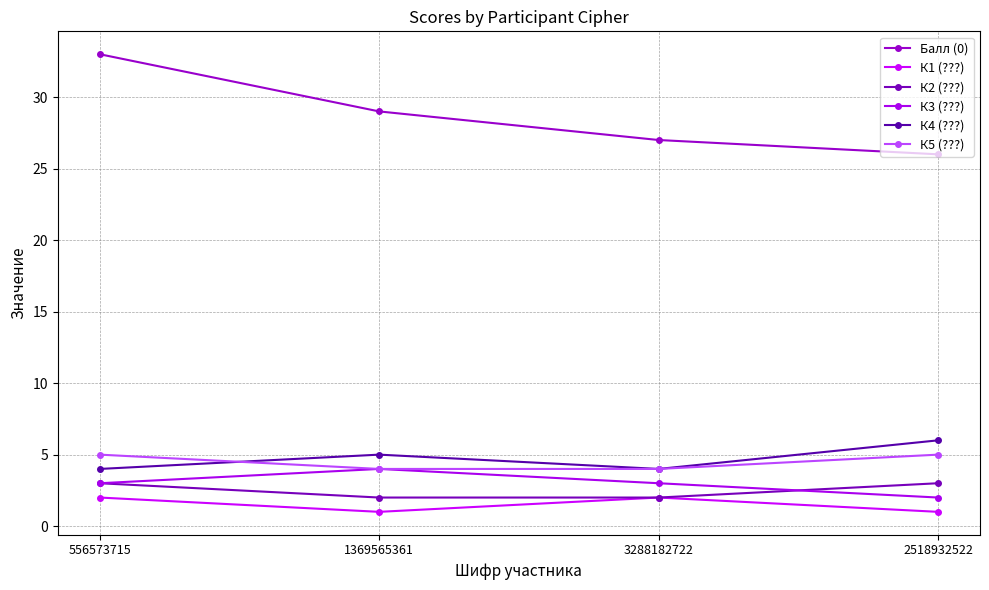

True or false: К4 (???) and К2 (???) cross at least once.

False